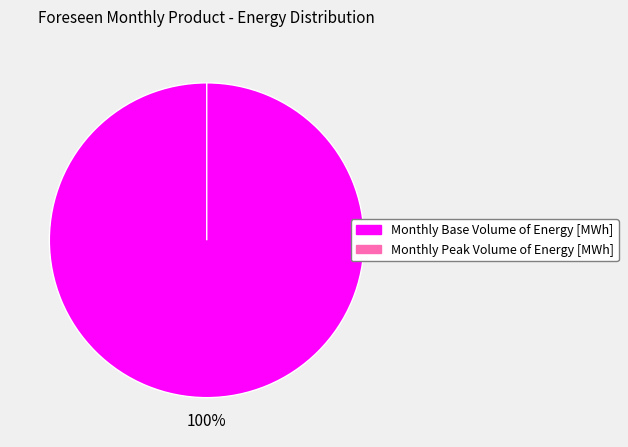

Between Monthly Peak Volume of Energy [MWh] and Monthly Base Volume of Energy [MWh], which is larger?

Monthly Base Volume of Energy [MWh]